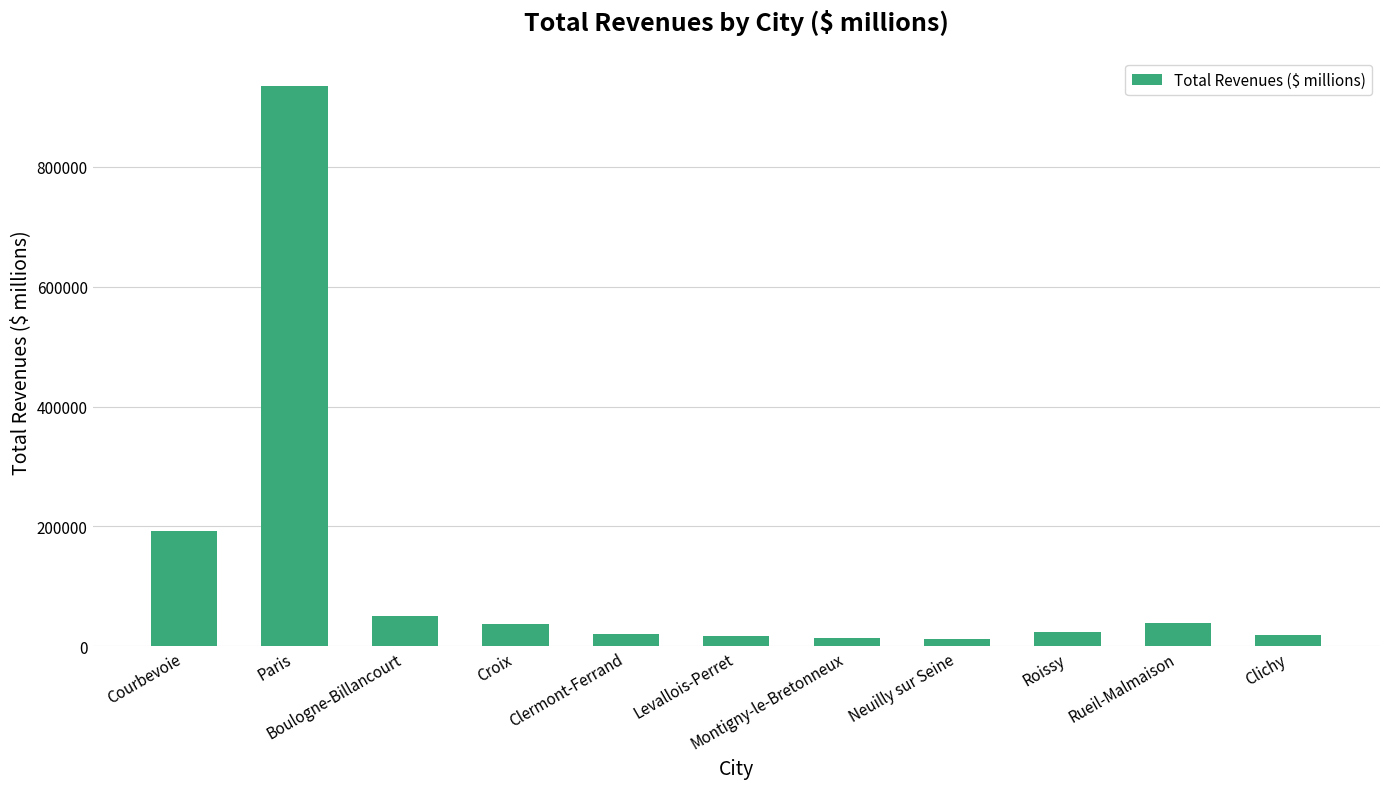

What is the value of the 8th bar from the left?

12796.3